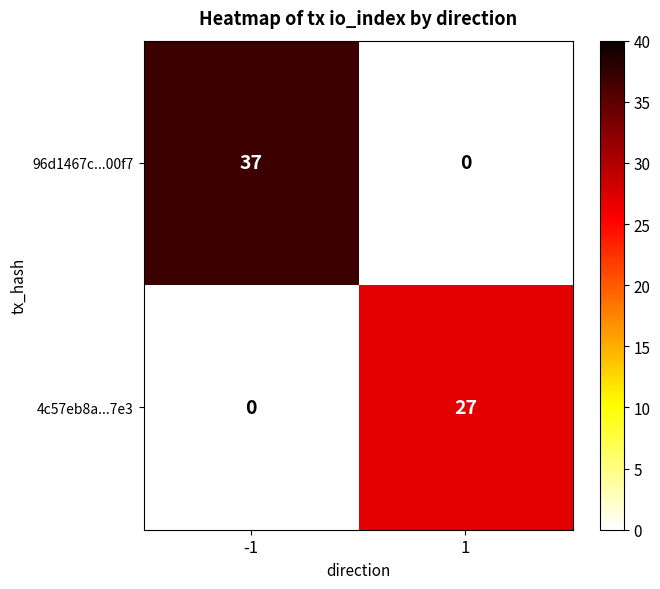

What is the approximate value of 96d1467c...00f7 at -1, to the nearest 10?

40